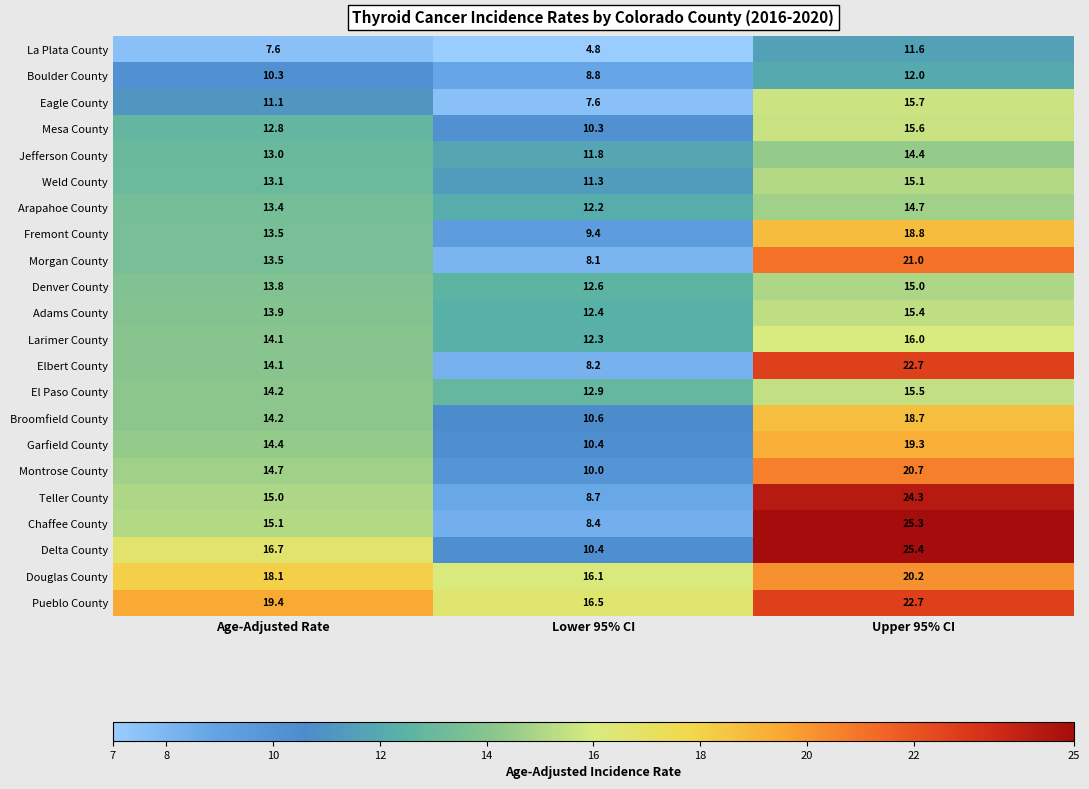

Between Age-Adjusted Rate and Lower 95% CI, which series saw the biggest shift?

Chaffee County